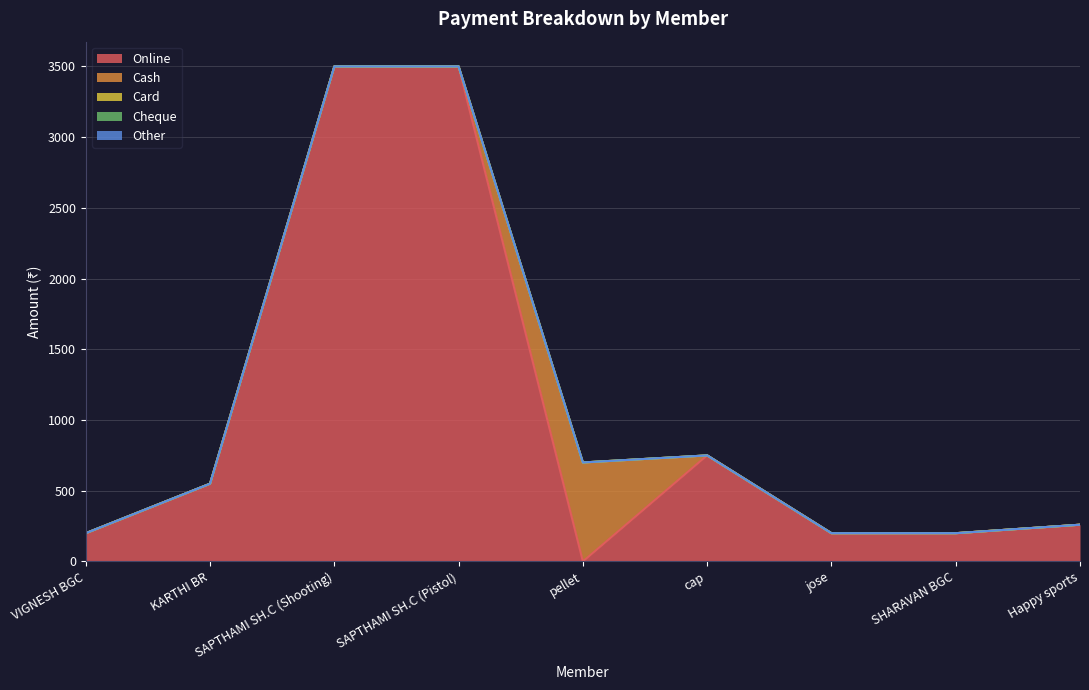

What are all the series names shown in the legend?

Online, Cash, Card, Cheque, Other